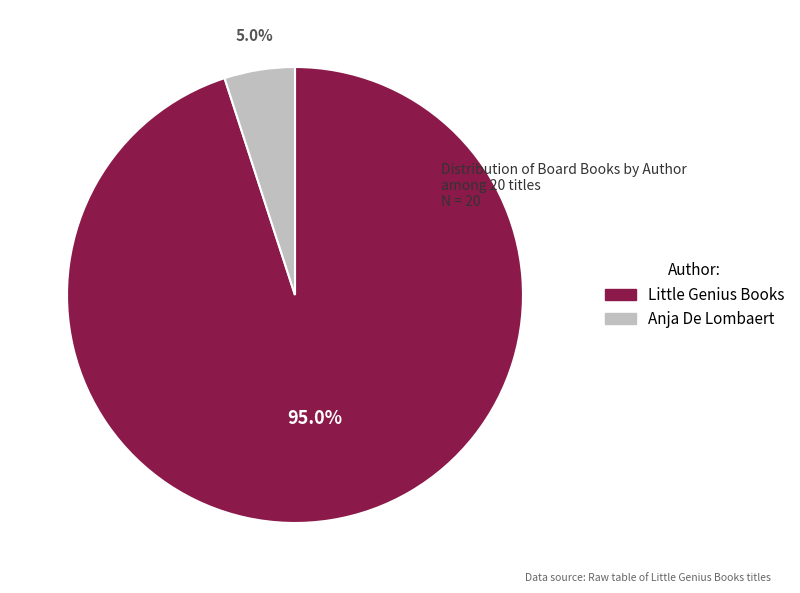

To the nearest percent, what is the difference between the Little Genius Books and Anja De Lombaert slice percentages?

90%